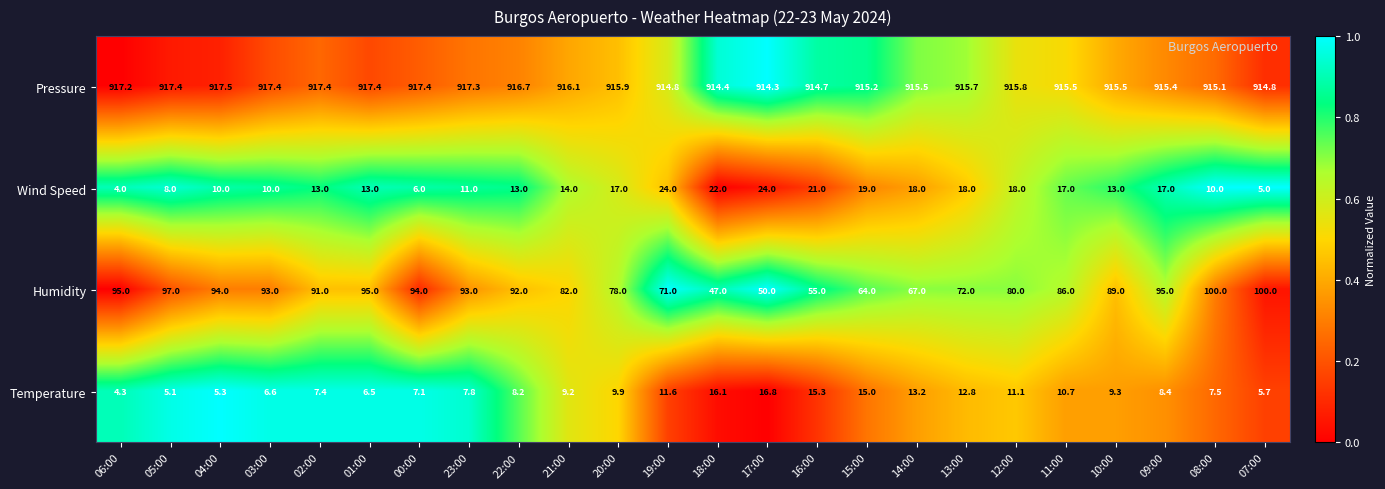

Is it true that Temperature equals 5.3 at 04:00?

True